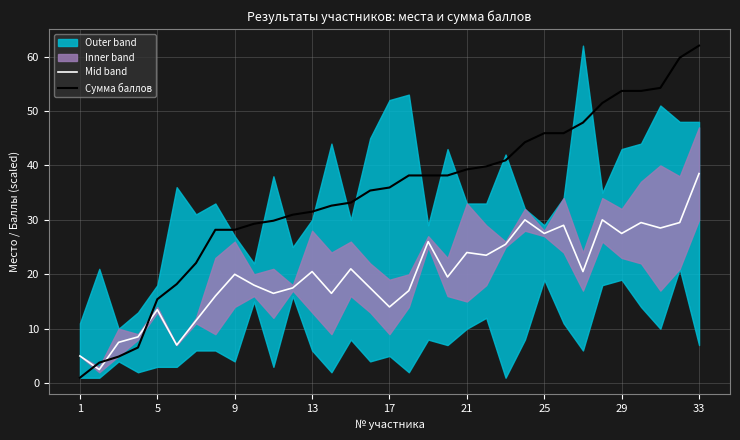

Where is the first local maximum for Mid band?

5